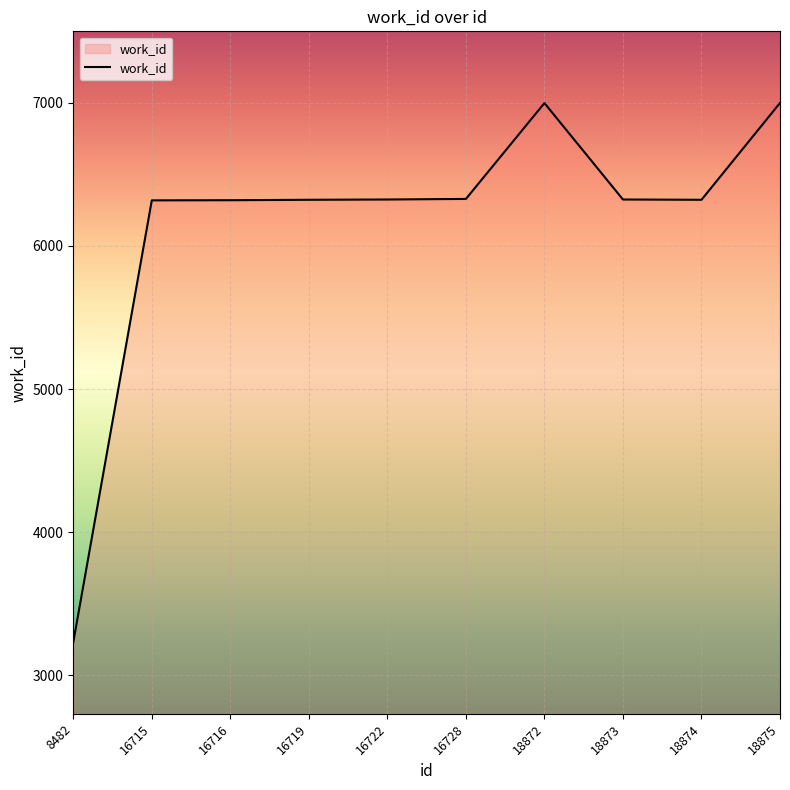

How many lines are shown in the chart?

1